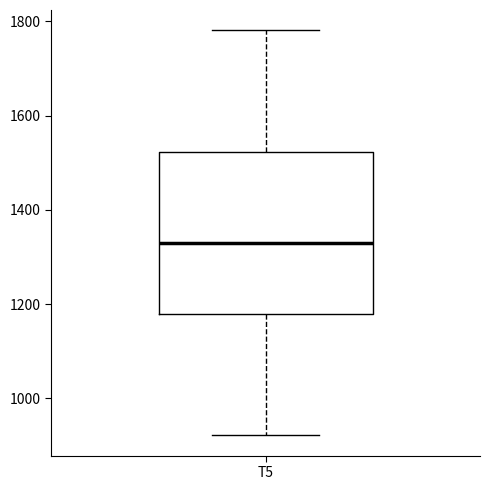

Read this box plot against the y-axis: the position of the median line, the range covered by the box, and the ends of both whiskers. The values are not printed on the chart, so give them approximately, as read against the axis.

median 1320, box 1180 to 1520, whiskers 920 to 1780